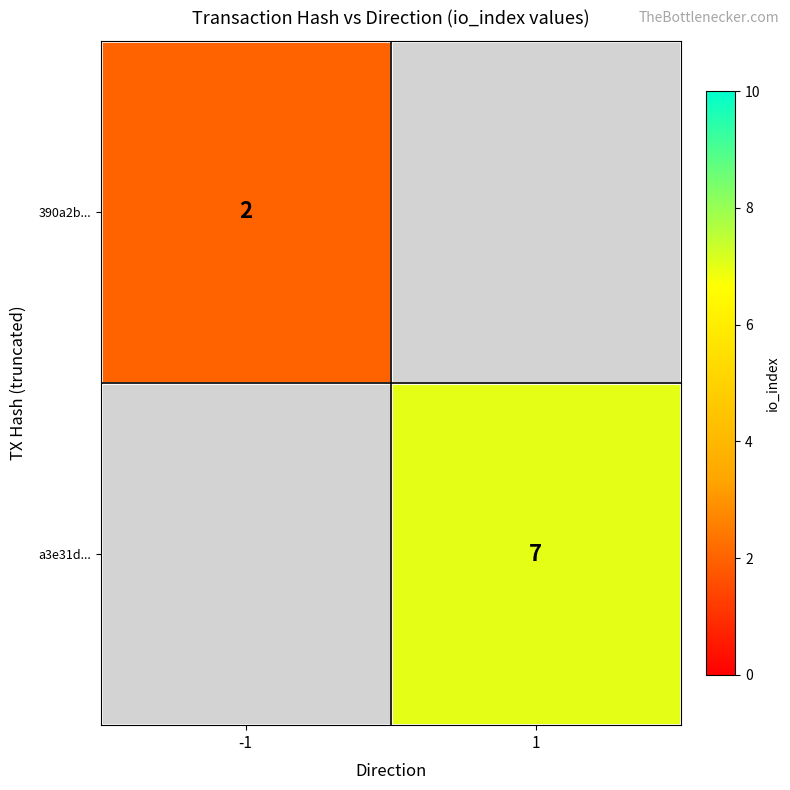

At which category does the chart reach its minimum across all series?

-1